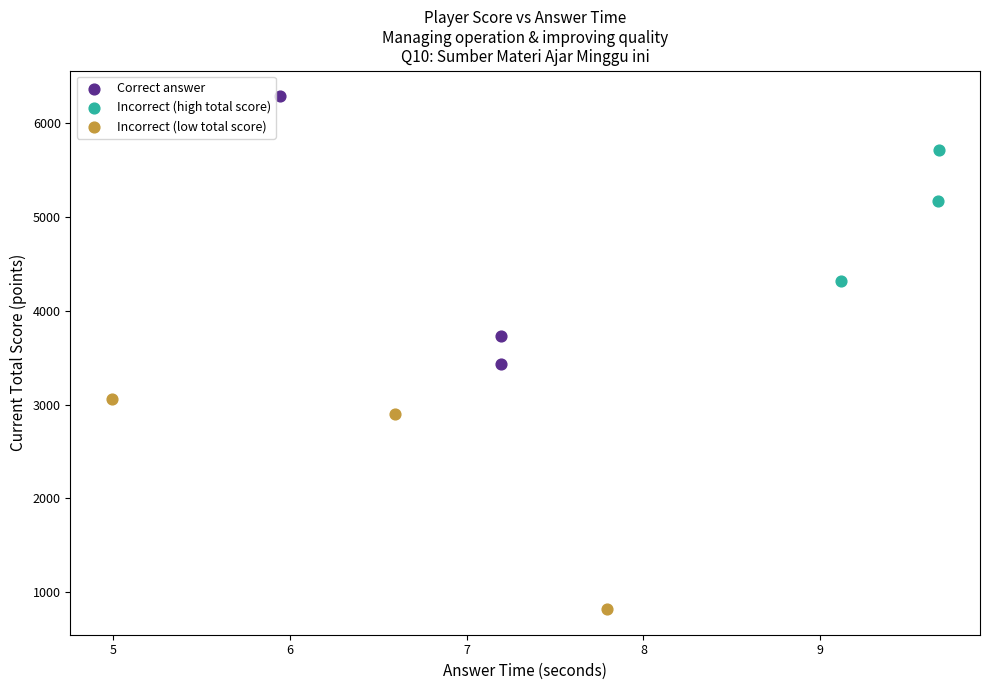

Which series has the widest spread of Y values?

Correct answer